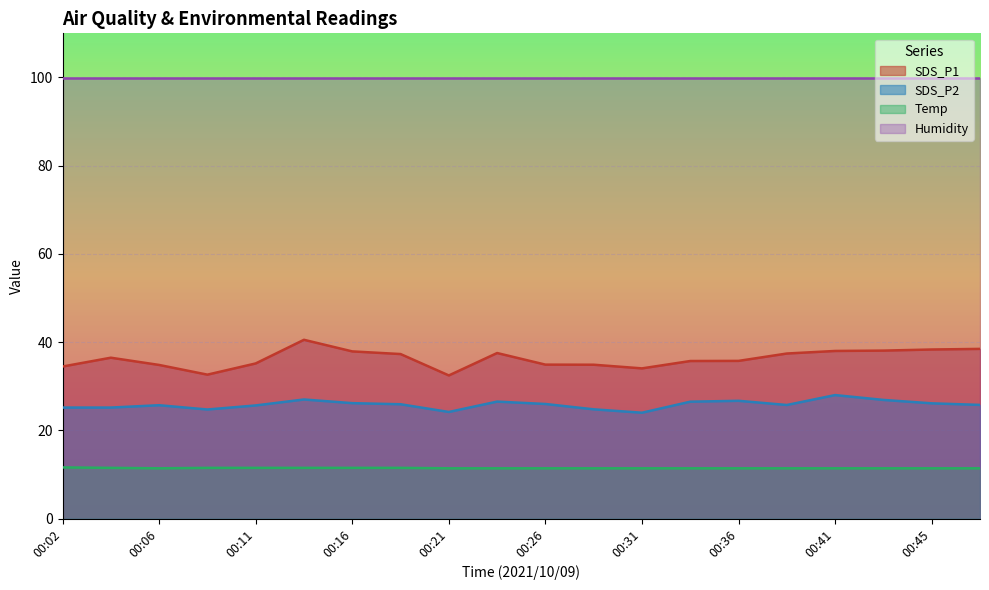

What is the value of the SDS_P2 point at the 19th from the left?

26.1